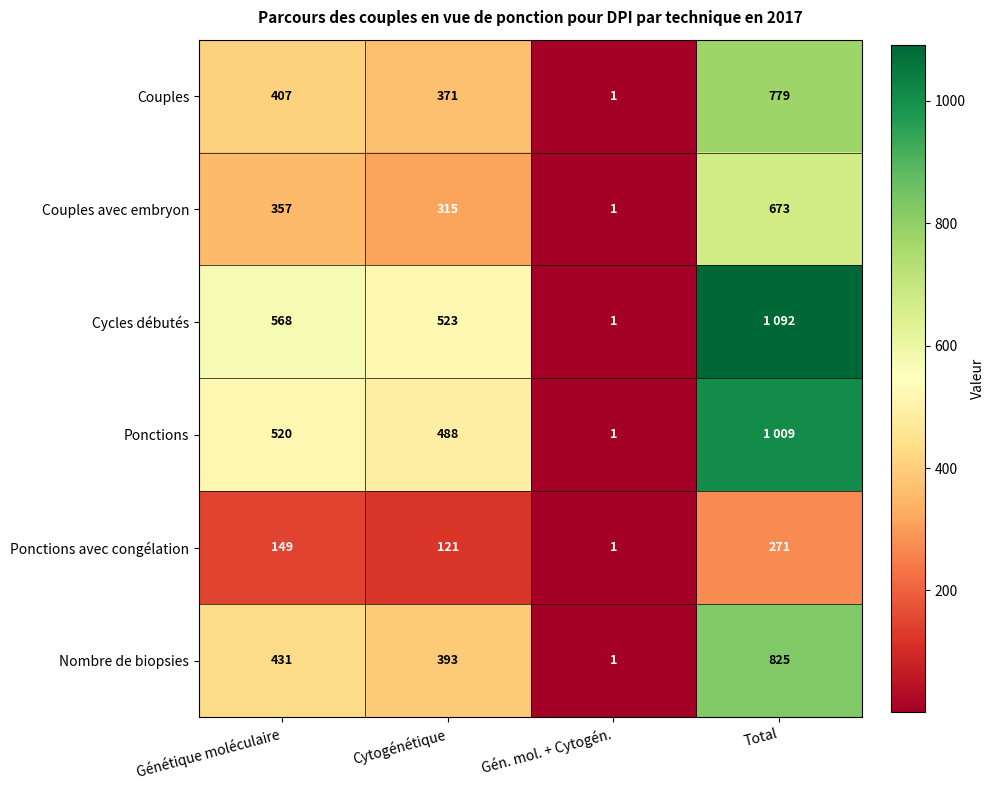

Which category has the highest value in the Couples avec embryon series?

Total